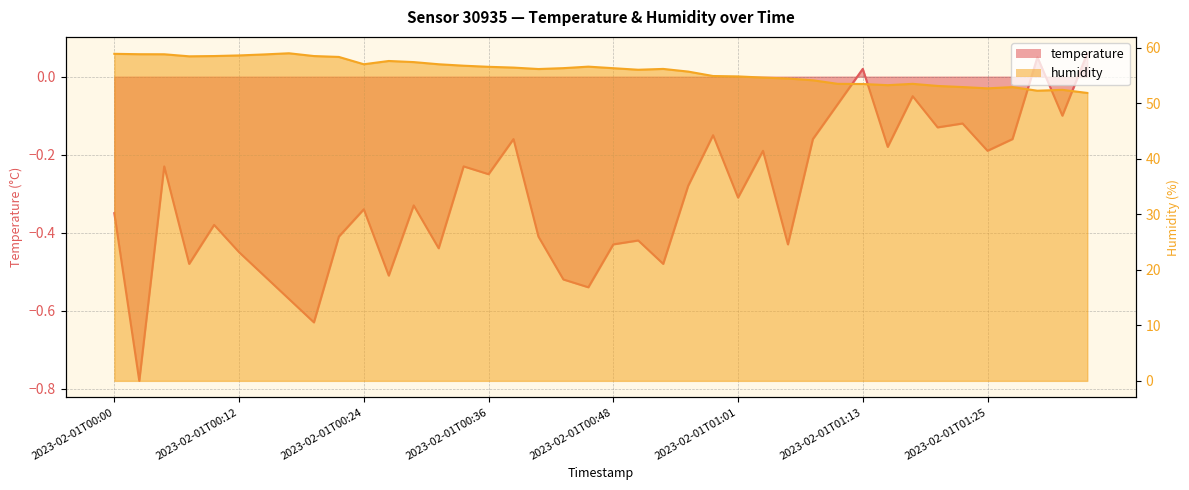

At which category does the chart reach its minimum across all series?

2023-02-01T00:02